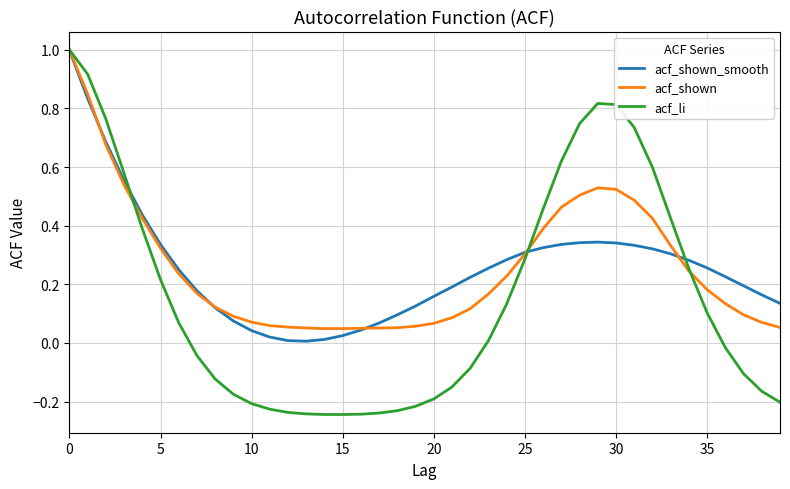

How many lines are shown in the chart?

3